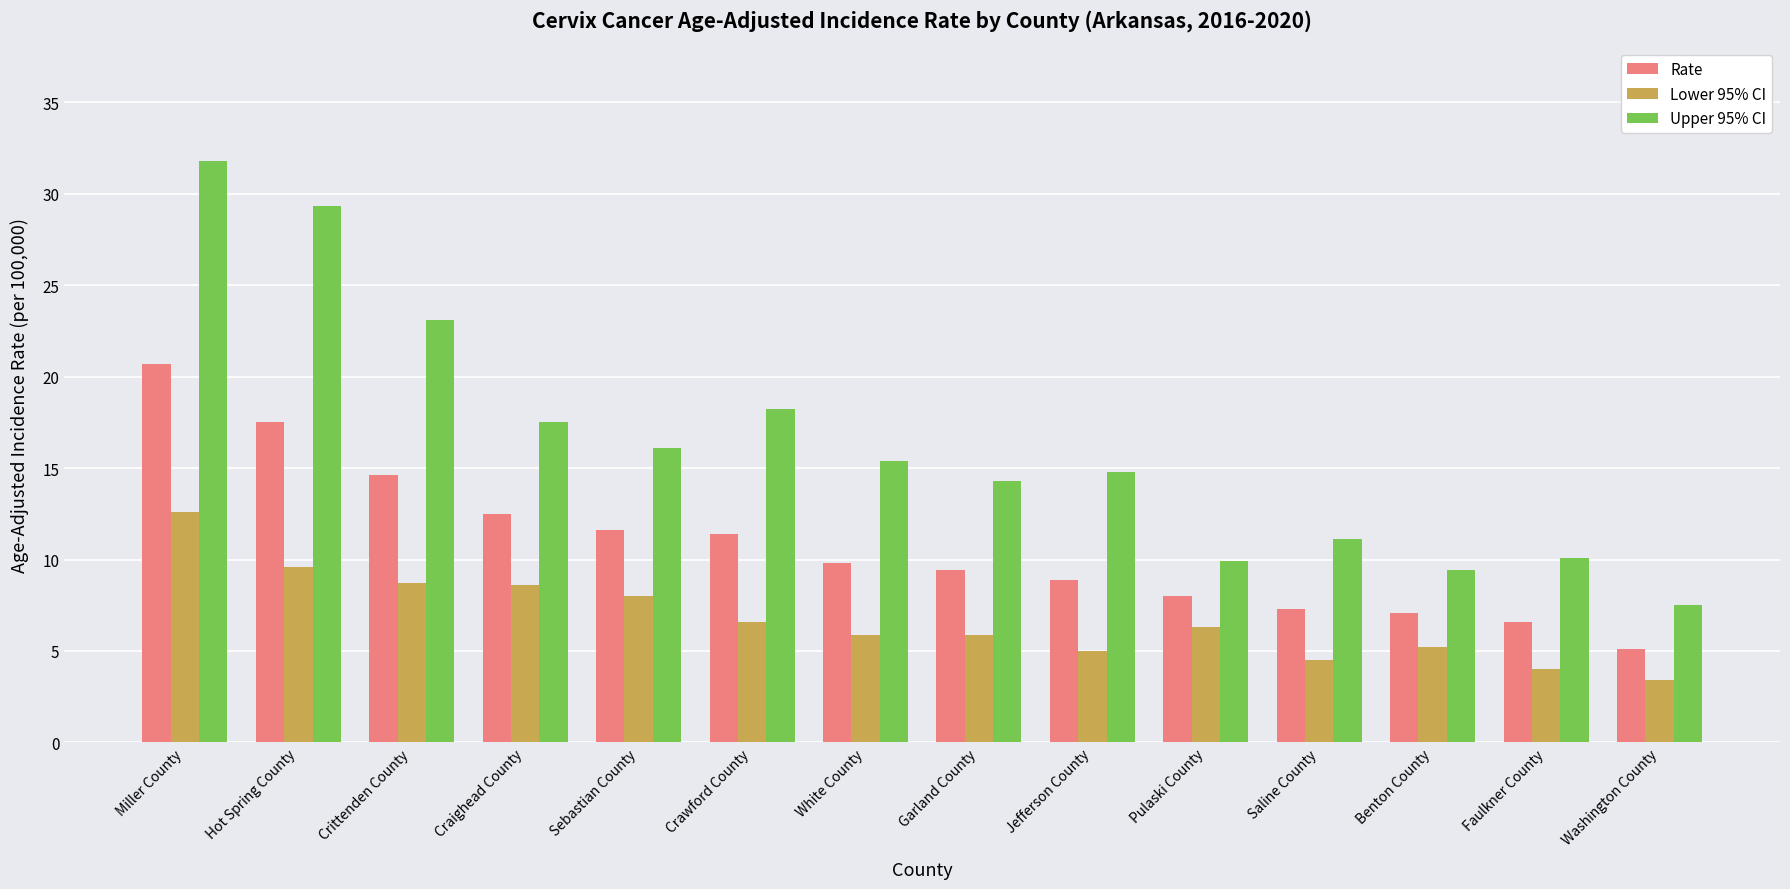

Count the number of data series in this chart.

3